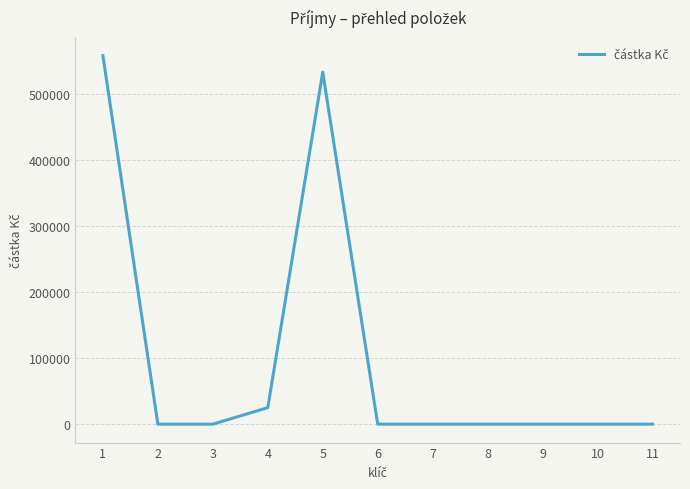

The value at 9 is 250976. True or false?

False